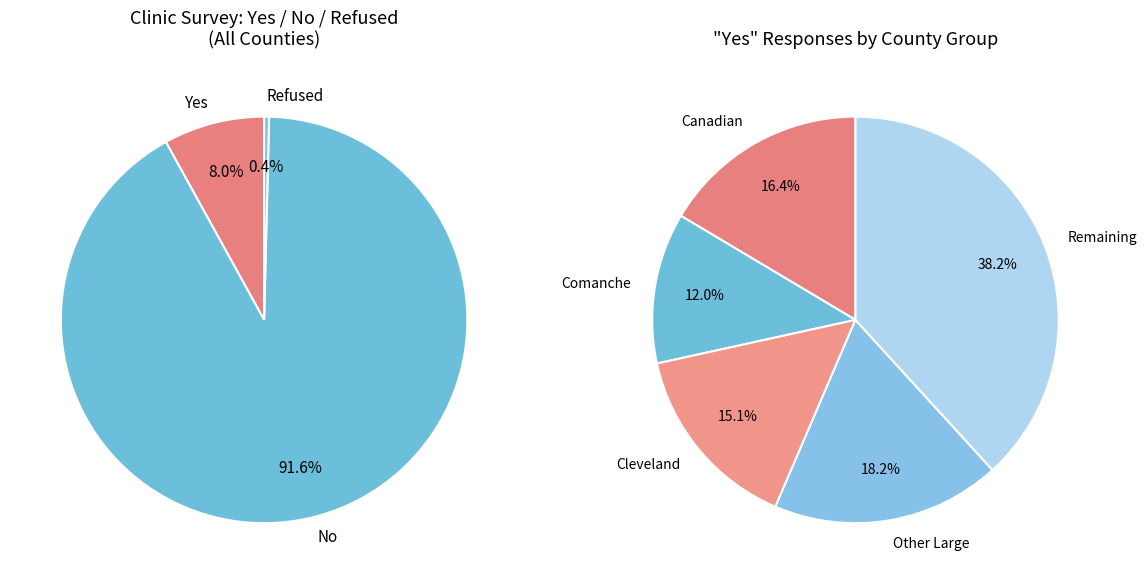

Is it true that 23 is 1% of the pie?

False